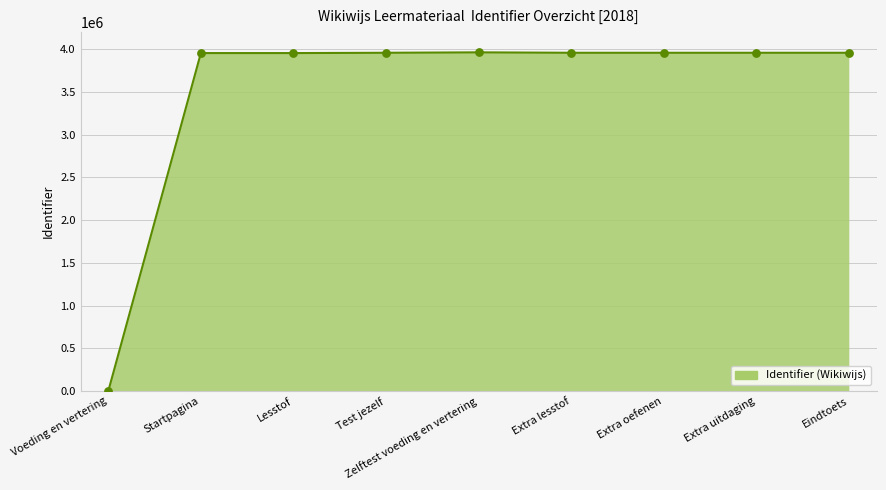

What is the ratio of the value at Eindtoets to the value at Startpagina?

1.0